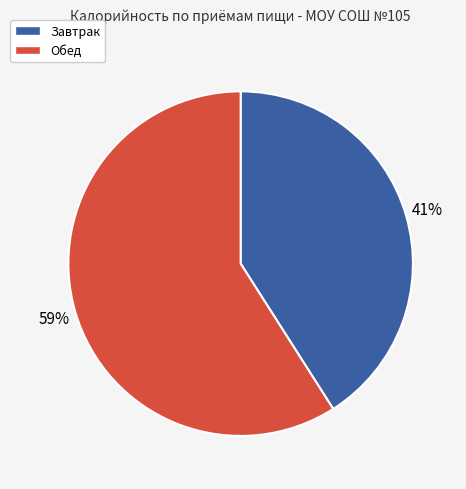

To the nearest percent, what is the difference between the largest and smallest slice percentages?

18%